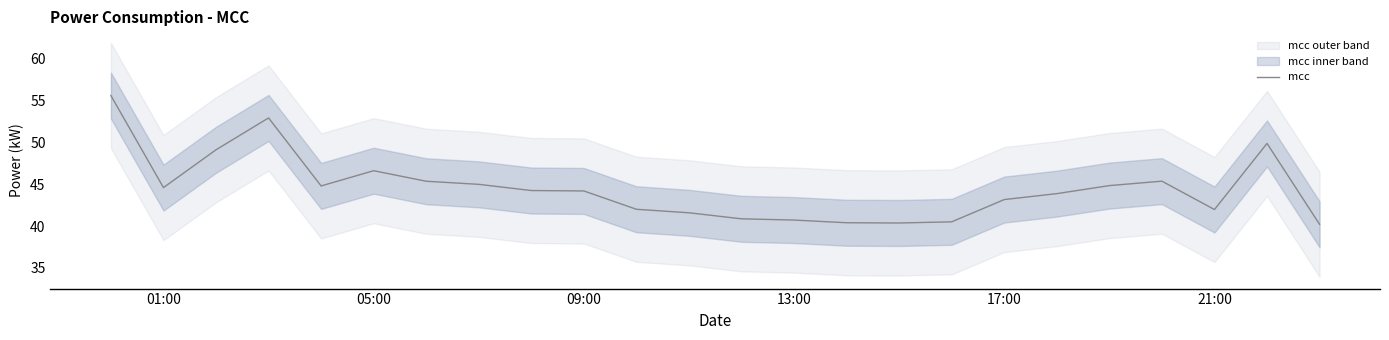

What is the minimum value for mcc?

40.2